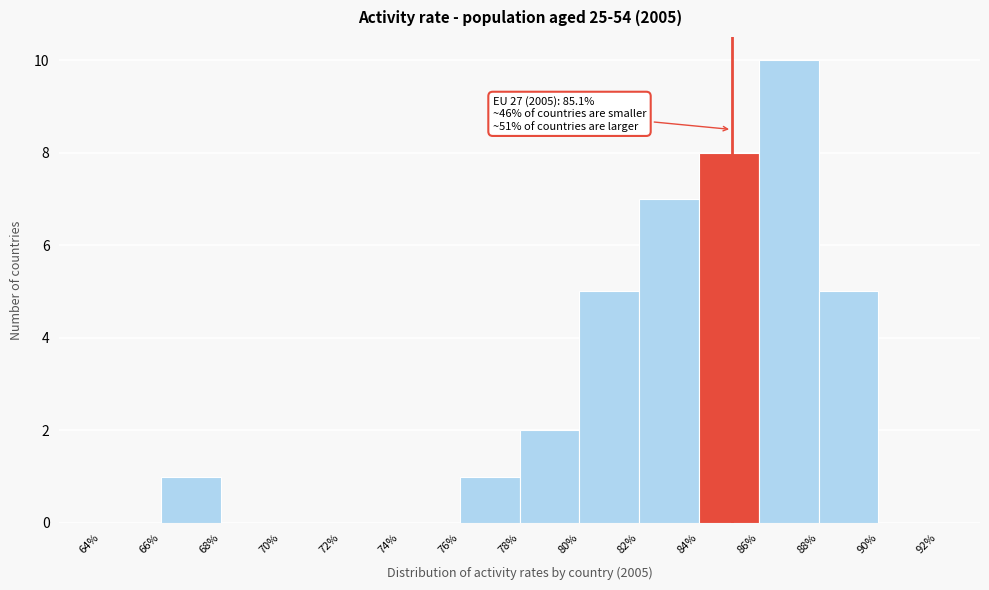

Over which range of the x-axis is the bar tallest?

86% to 88%